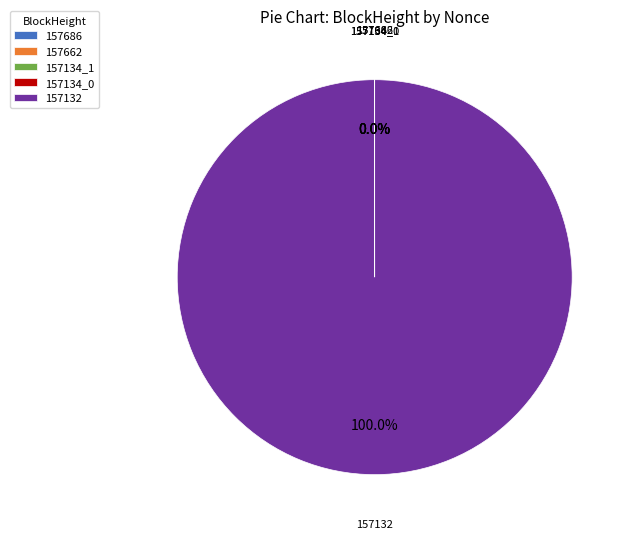

Rank the categories by value from highest to lowest.

157132, 157686, 157662, 157134_1, 157134_0